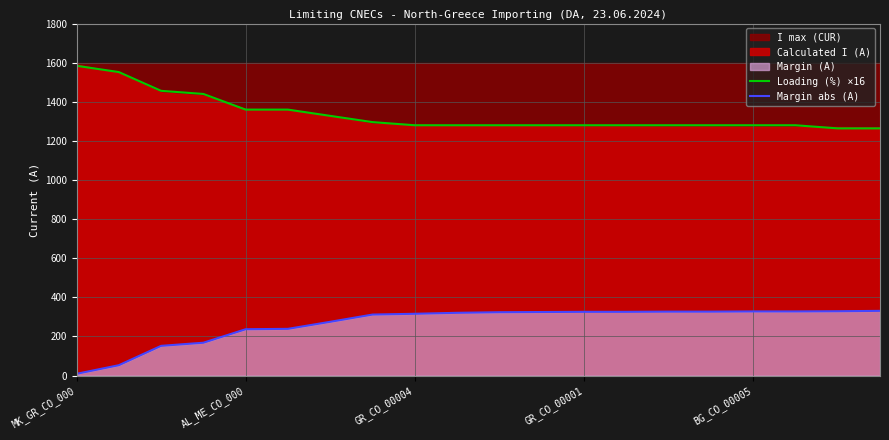

True or false: Loading (%) ×16 and Margin abs (A) cross at least once.

False